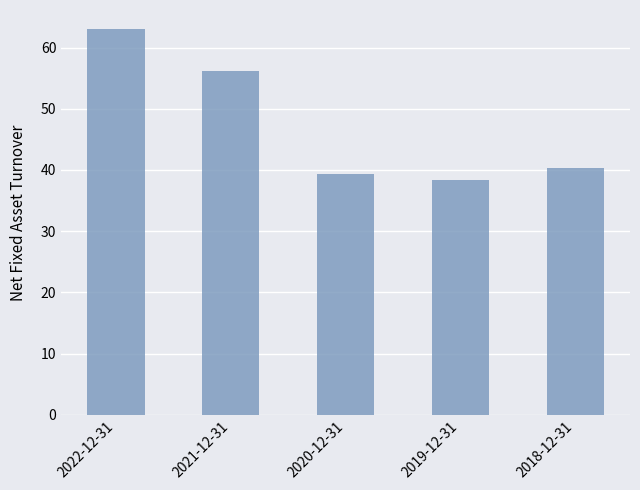

Rank the categories by value from highest to lowest.

2022-12-31, 2021-12-31, 2018-12-31, 2020-12-31, 2019-12-31